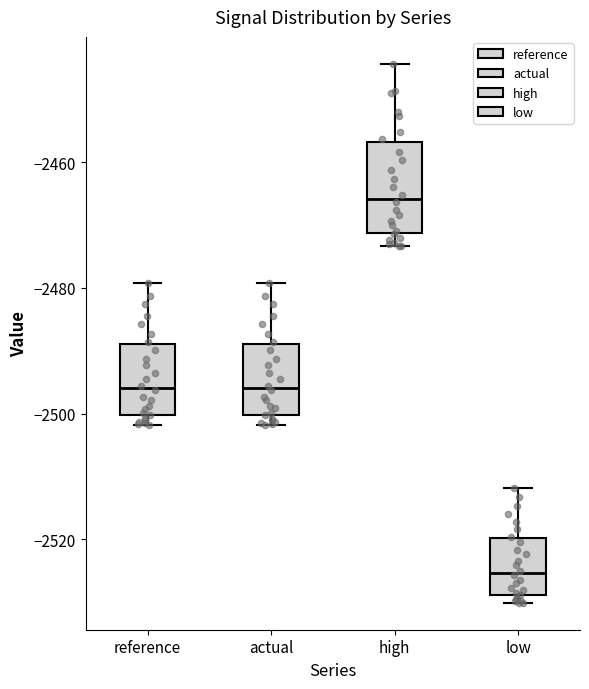

Where does the upper whisker of the box for high end on the y-axis? The values are not printed on the chart, so give them approximately, as read against the axis.

-2444